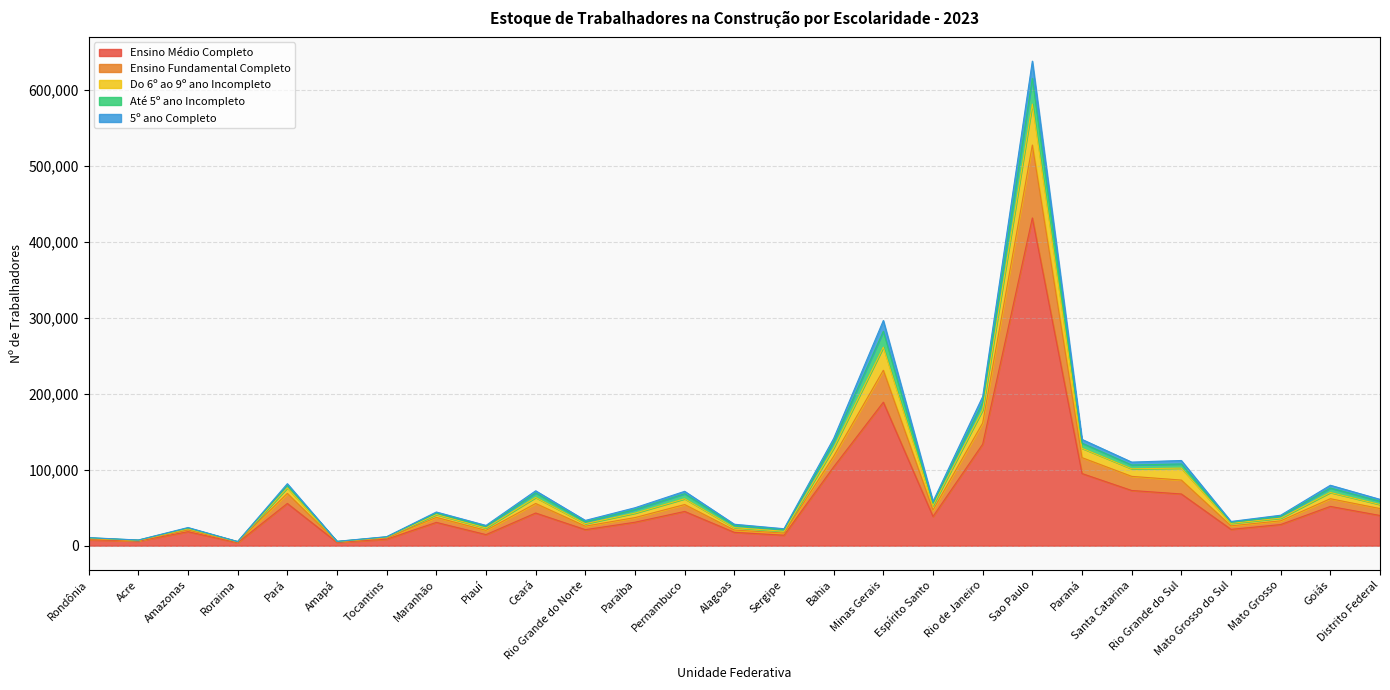

At which category is the sum across all series the highest?

Sao Paulo